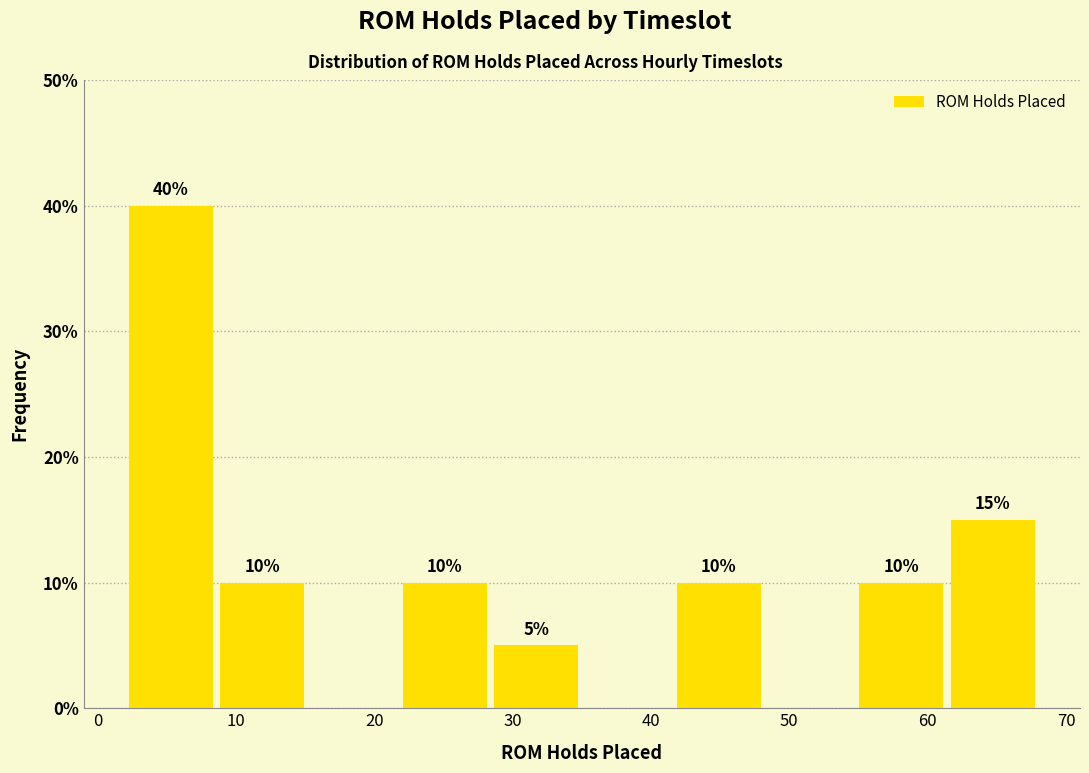

Over which range of the x-axis is the bar tallest?

2.0 to 8.6